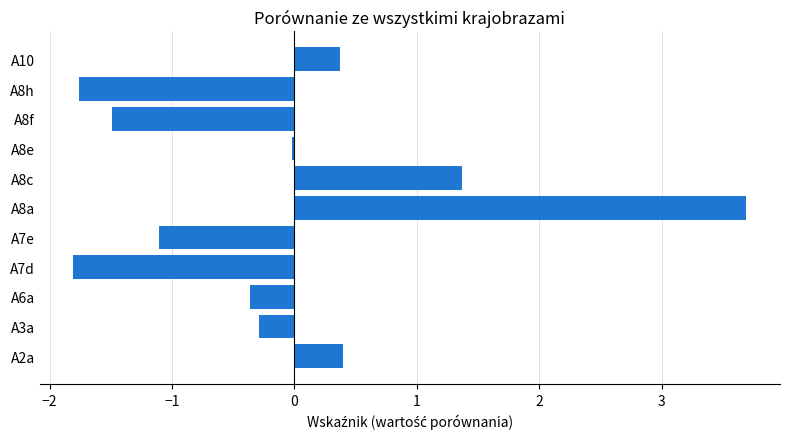

What is the approximate value at A3a?

-0.3